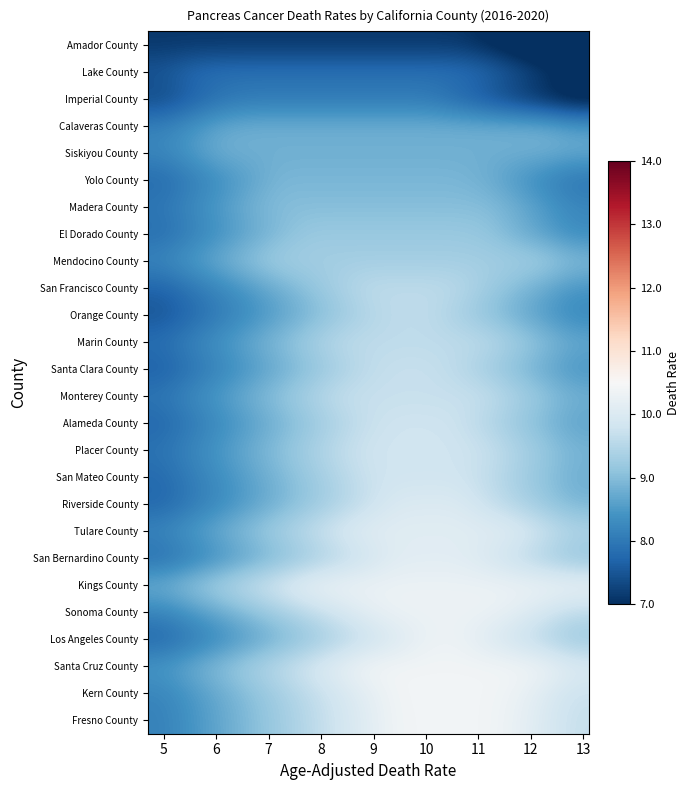

Reading left to right, transcribe all the data shown in this chart.

Amador County: 7.1	7.1	7.1	7.1	7.1	7.1	7.1	7.1	7.1	7.1	7.1	6.9	6.7	6.4	6.1
Lake County: 7.5	7.8	7.9	7.9	7.9	7.9	7.9	7.9	7.9	7.9	7.9	7.8	7.5	7.2	6.9
Imperial County: 7.3	7.6	7.9	8.0	8.0	8.0	8.0	8.0	8.0	8.0	7.8	7.5	7.2	6.9	6.6
Calaveras County: 8.1	8.4	8.7	8.8	8.8	8.8	8.8	8.8	8.8	8.8	8.8	8.8	8.8	8.8	8.6
Siskiyou County: 8.2	8.5	8.8	8.8	8.8	8.8	8.8	8.8	8.8	8.8	8.8	8.8	8.8	8.8	8.7
Yolo County: 7.8	8.1	8.3	8.6	8.9	8.9	8.9	8.9	8.9	8.9	8.9	8.8	8.5	8.2	7.9
Madera County: 8.0	8.3	8.6	8.8	9.0	9.0	9.0	9.0	9.0	9.0	9.0	9.0	8.8	8.5	8.2
El Dorado County: 7.8	8.1	8.4	8.7	9.0	9.2	9.2	9.2	9.2	9.2	9.2	9.1	8.8	8.6	8.3
Mendocino County: 8.2	8.5	8.8	9.1	9.3	9.3	9.3	9.3	9.3	9.3	9.3	9.3	9.3	9.3	9.0
San Francisco County: 7.7	8.0	8.2	8.5	8.8	9.1	9.4	9.6	9.6	9.6	9.6	9.3	9.0	8.7	8.4
Orange County: 7.5	7.8	8.1	8.3	8.6	8.9	9.2	9.4	9.6	9.6	9.4	9.1	8.8	8.5	8.2
Marin County: 7.9	8.2	8.4	8.7	9.0	9.3	9.6	9.6	9.6	9.6	9.6	9.6	9.3	9.0	8.7
Santa Clara County: 7.6	7.9	8.2	8.5	8.8	9.0	9.3	9.6	9.7	9.7	9.6	9.3	9.0	8.7	8.4
Monterey County: 8.0	8.3	8.5	8.8	9.1	9.4	9.7	9.7	9.7	9.7	9.7	9.7	9.4	9.1	8.8
Alameda County: 7.7	8.0	8.3	8.6	8.9	9.1	9.4	9.7	9.8	9.8	9.8	9.5	9.2	8.9	8.6
Placer County: 7.9	8.2	8.5	8.8	9.1	9.3	9.6	9.8	9.8	9.8	9.8	9.7	9.5	9.2	8.9
San Mateo County: 7.8	8.1	8.4	8.6	8.9	9.2	9.5	9.8	9.8	9.8	9.8	9.6	9.4	9.1	8.8
Riverside County: 7.7	8.0	8.3	8.6	8.9	9.1	9.4	9.7	10.0	10.0	10.0	9.7	9.4	9.2	8.9
Tulare County: 8.2	8.5	8.8	9.1	9.4	9.6	9.9	10.1	10.1	10.1	10.1	10.1	10.1	9.8	9.5
San Bernardino County: 7.8	8.1	8.4	8.7	9.0	9.2	9.5	9.8	10.1	10.1	10.1	9.9	9.7	9.4	9.1
Kings County: 8.8	9.1	9.4	9.7	10.0	10.2	10.3	10.3	10.3	10.3	10.3	10.3	10.3	10.3	10.3
Sonoma County: 8.2	8.5	8.8	9.0	9.3	9.6	9.9	10.2	10.3	10.3	10.3	10.3	10.2	9.9	9.6
Los Angeles County: 7.7	8.0	8.3	8.6	8.9	9.1	9.4	9.7	10.0	10.3	10.3	10.0	9.8	9.5	9.2
Santa Cruz County: 8.5	8.8	9.1	9.3	9.6	9.9	10.2	10.4	10.4	10.4	10.4	10.4	10.4	10.3	10.0
Kern County: 8.2	8.5	8.8	9.0	9.3	9.6	9.9	10.1	10.4	10.4	10.4	10.4	10.3	10.0	9.7
Fresno County: 8.1	8.4	8.7	9.0	9.3	9.5	9.8	10.1	10.4	10.4	10.4	10.4	10.2	10.0	9.7